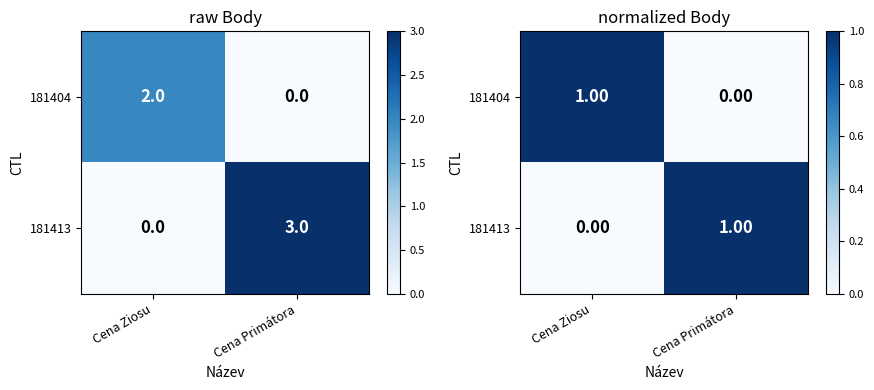

Which category has the highest value in the 181413 series?

Cena Primátora